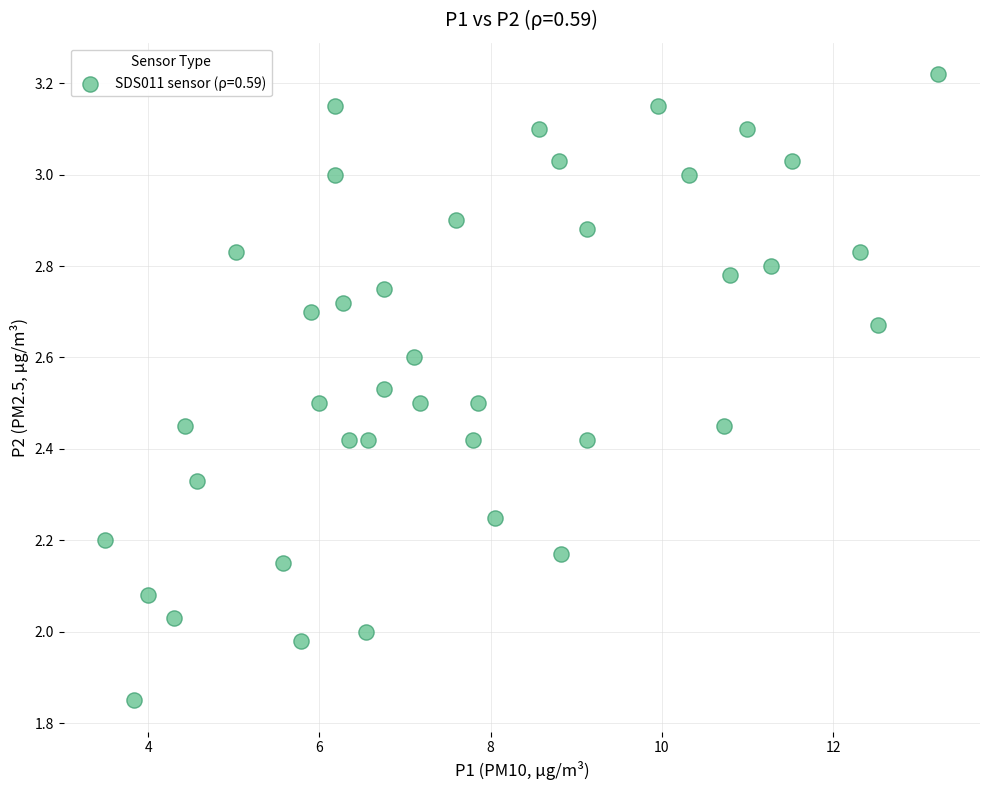

What is the range of Y values (max minus min)?

1.4